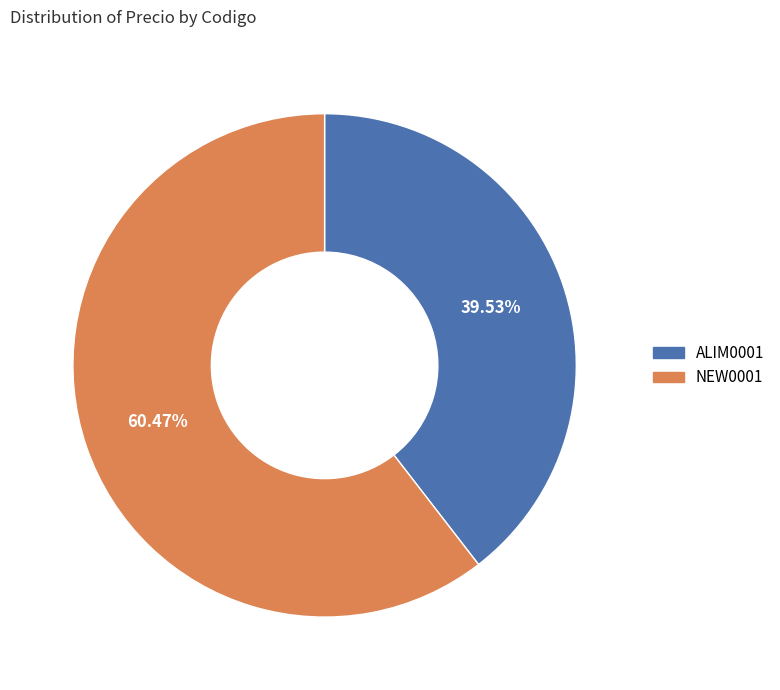

To the nearest percent, what portion does NEW0001 represent?

60%